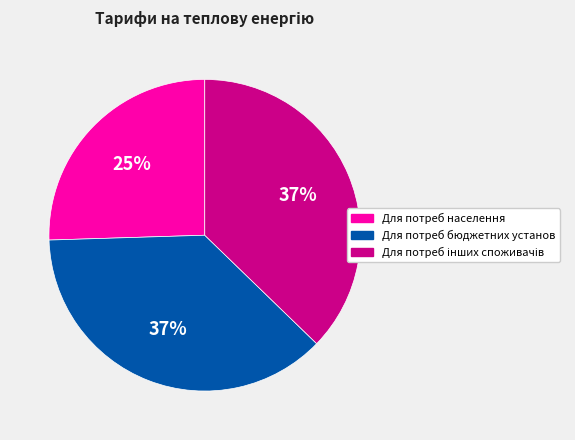

Which slice is the smallest?

Для потреб населення